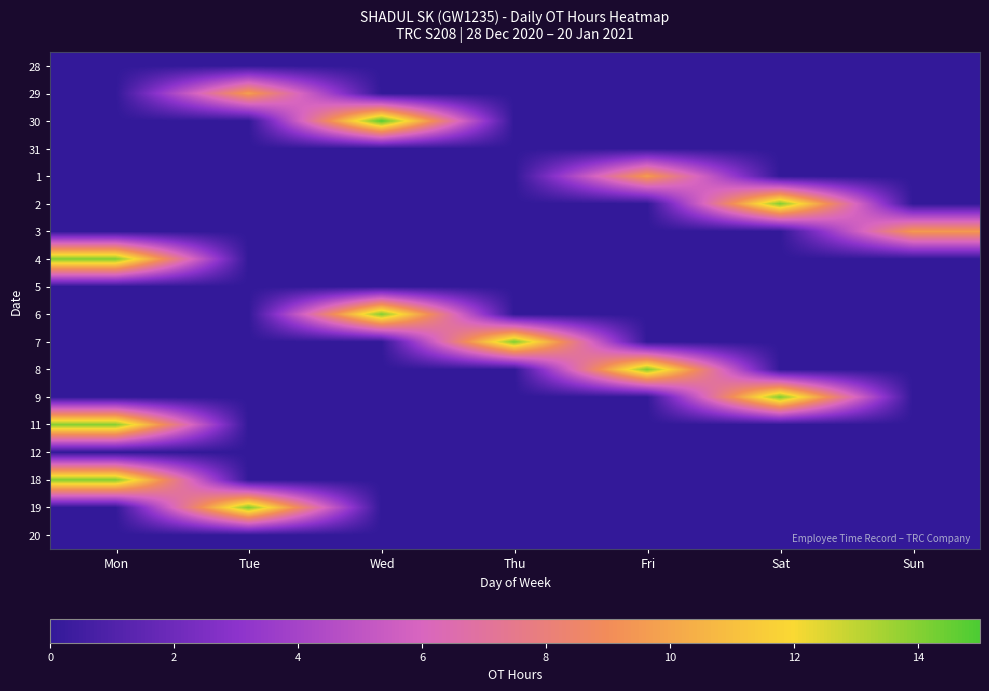

Reading left to right, what are all the values shown in this chart?

28: Mon=0.0	Tue=0.0	Wed=0.0	Thu=0.0	Fri=0.0	Sat=0.0	Sun=0.0
29: Mon=0.0	Tue=9.8	Wed=0.0	Thu=0.0	Fri=0.0	Sat=0.0	Sun=0.0
30: Mon=0.0	Tue=0.0	Wed=14.8	Thu=0.0	Fri=0.0	Sat=0.0	Sun=0.0
31: Mon=0.0	Tue=0.0	Wed=0.0	Thu=0.0	Fri=0.0	Sat=0.0	Sun=0.0
1: Mon=0.0	Tue=0.0	Wed=0.0	Thu=0.0	Fri=9.7	Sat=0.0	Sun=0.0
2: Mon=0.0	Tue=0.0	Wed=0.0	Thu=0.0	Fri=0.0	Sat=14.1	Sun=0.0
3: Mon=0.0	Tue=0.0	Wed=0.0	Thu=0.0	Fri=0.0	Sat=0.0	Sun=9.6
4: Mon=14.1	Tue=0.0	Wed=0.0	Thu=0.0	Fri=0.0	Sat=0.0	Sun=0.0
5: Mon=0.0	Tue=0.0	Wed=0.0	Thu=0.0	Fri=0.0	Sat=0.0	Sun=0.0
6: Mon=0.0	Tue=0.0	Wed=14.1	Thu=0.0	Fri=0.0	Sat=0.0	Sun=0.0
7: Mon=0.0	Tue=0.0	Wed=0.0	Thu=14.1	Fri=0.0	Sat=0.0	Sun=0.0
8: Mon=0.0	Tue=0.0	Wed=0.0	Thu=0.0	Fri=14.1	Sat=0.0	Sun=0.0
9: Mon=0.0	Tue=0.0	Wed=0.0	Thu=0.0	Fri=0.0	Sat=14.1	Sun=0.0
11: Mon=14.0	Tue=0.0	Wed=0.0	Thu=0.0	Fri=0.0	Sat=0.0	Sun=0.0
12: Mon=0.0	Tue=0.0	Wed=0.0	Thu=0.0	Fri=0.0	Sat=0.0	Sun=0.0
18: Mon=14.0	Tue=0.0	Wed=0.0	Thu=0.0	Fri=0.0	Sat=0.0	Sun=0.0
19: Mon=0.0	Tue=14.1	Wed=0.0	Thu=0.0	Fri=0.0	Sat=0.0	Sun=0.0
20: Mon=0.0	Tue=0.0	Wed=0.0	Thu=0.0	Fri=0.0	Sat=0.0	Sun=0.0